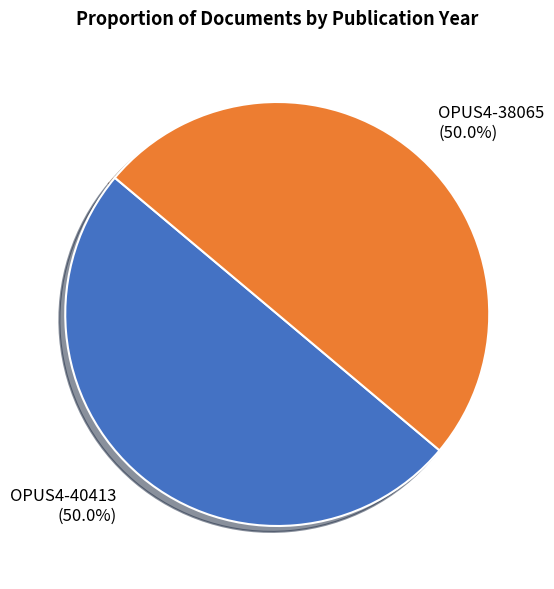

What percentage do OPUS4-38065 and OPUS4-40413 together represent?

100.0%